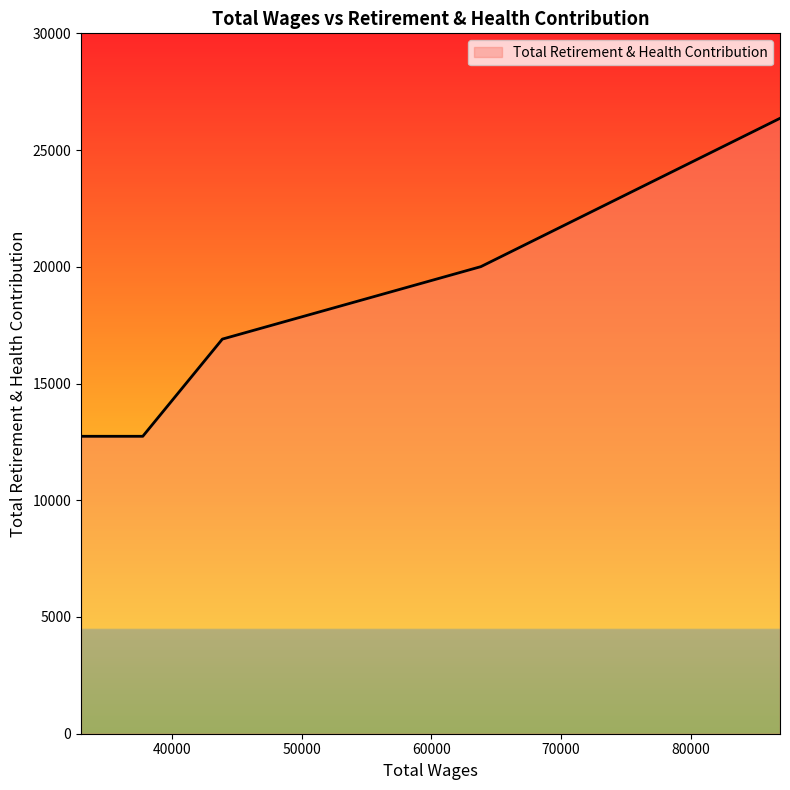

How many values are below 16903?

2